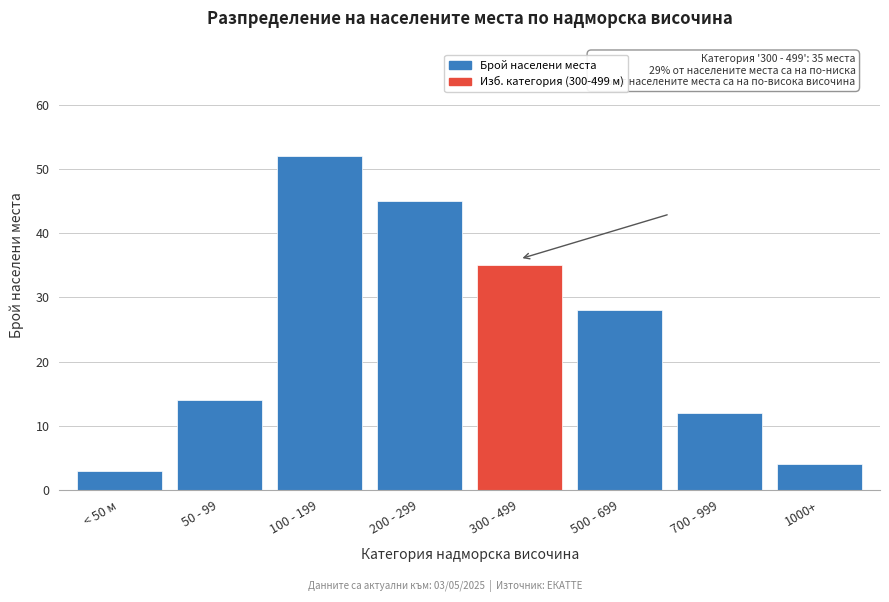

Reading left to right, what are all the values shown in this chart?

3	14	52	45	35	28	12	4